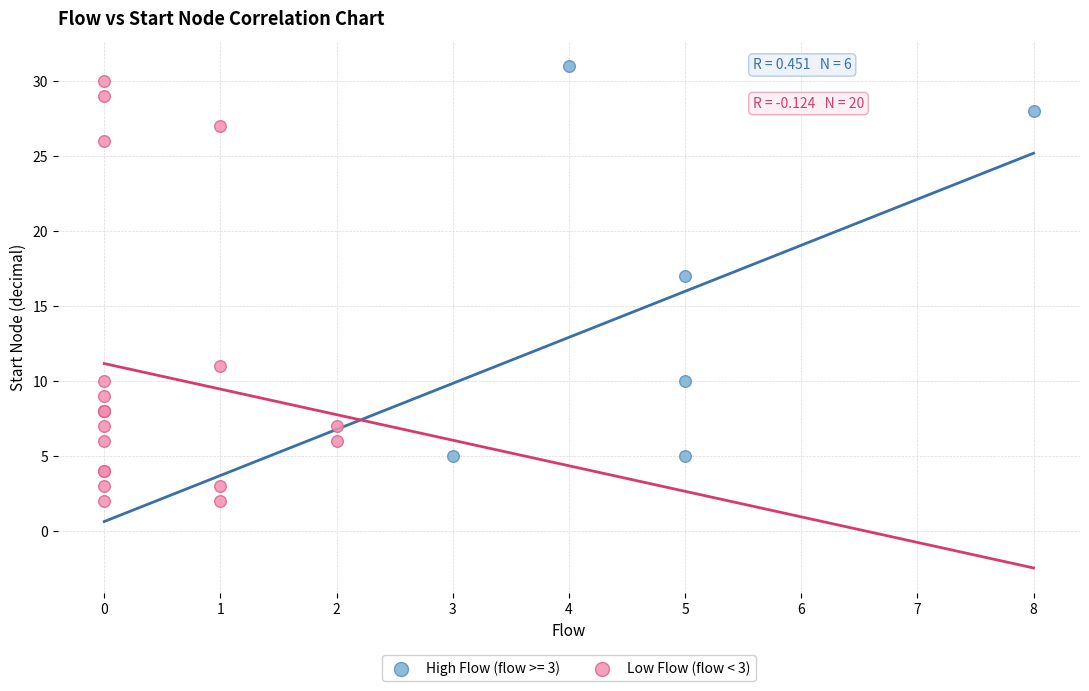

Which series contains the lowest Y value?

Low Flow (flow < 3)